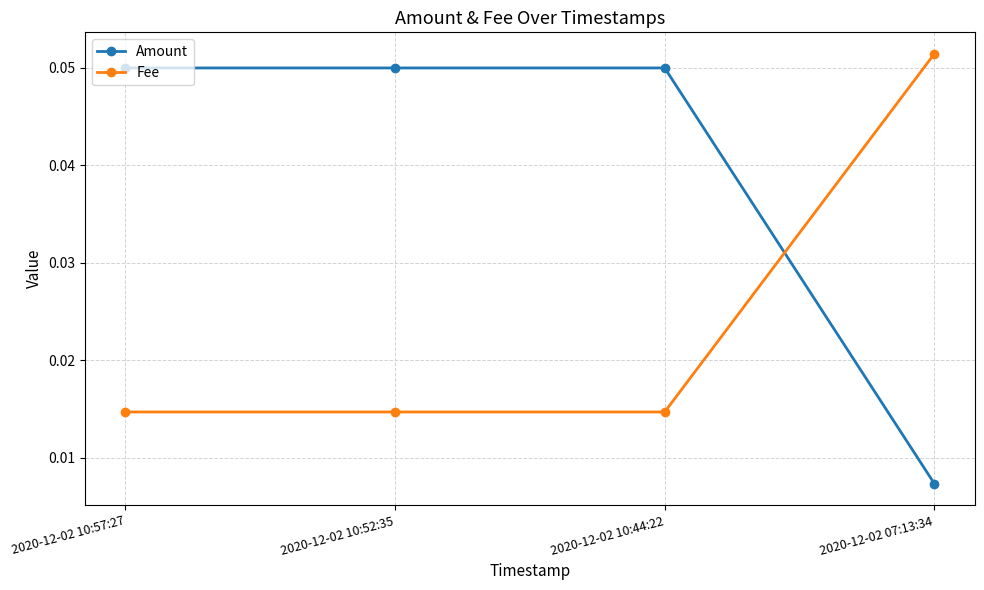

True or false: Amount and Fee intersect in this chart.

True